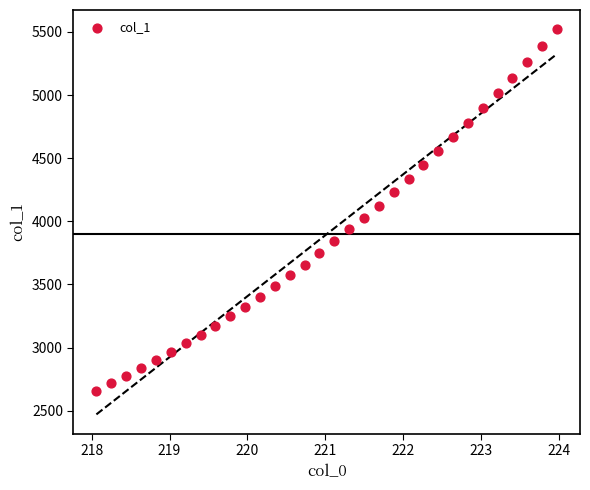

What is the range of X values (max minus min)?

5.9